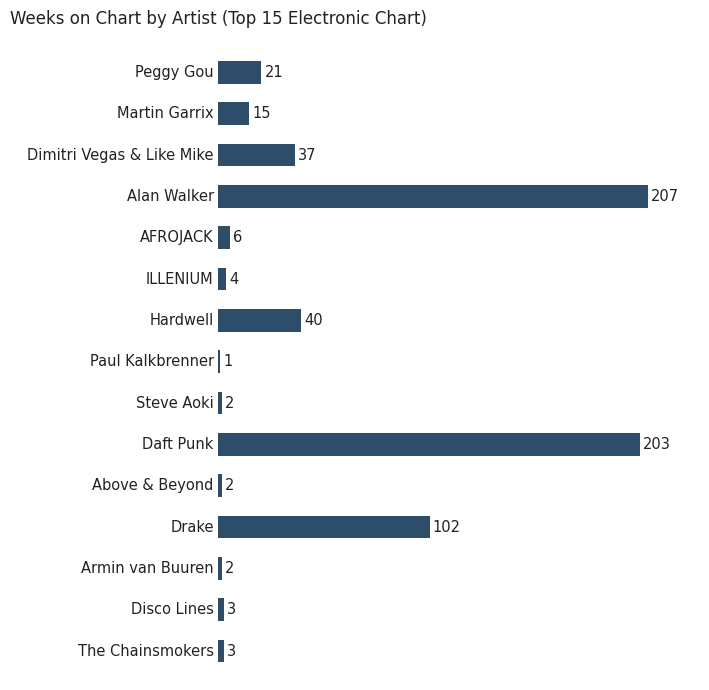

Reading top to bottom, what are all the values shown in this chart?

21	15	37	207	6	4	40	1	2	203	2	102	2	3	3